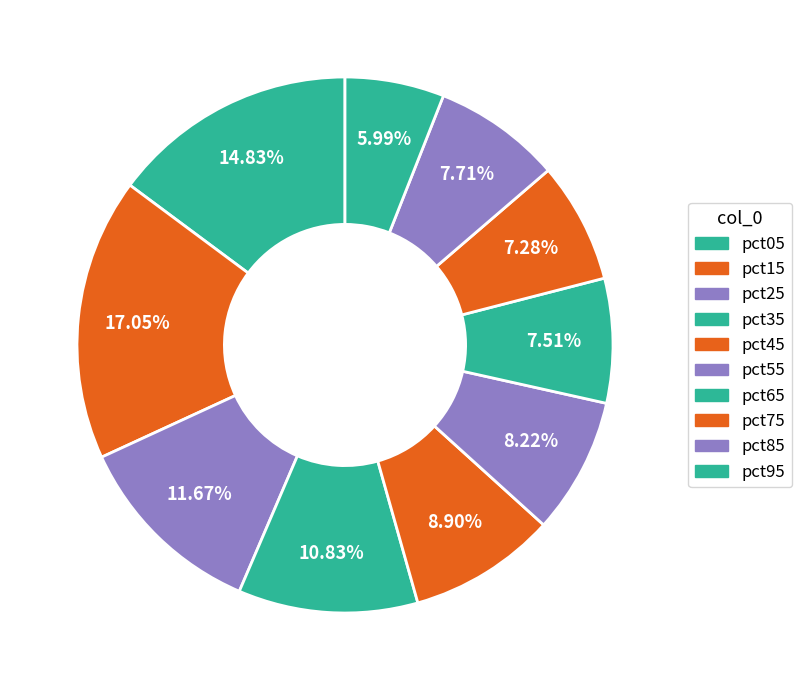

How many slices are in this pie chart?

10